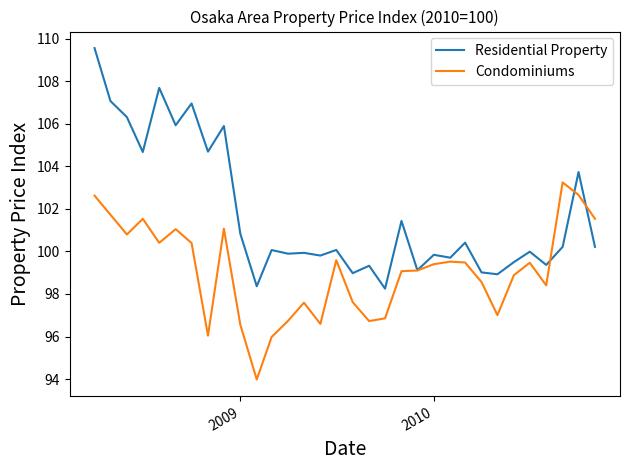

True or false: Condominiums has more than 2 interior local peaks.

True